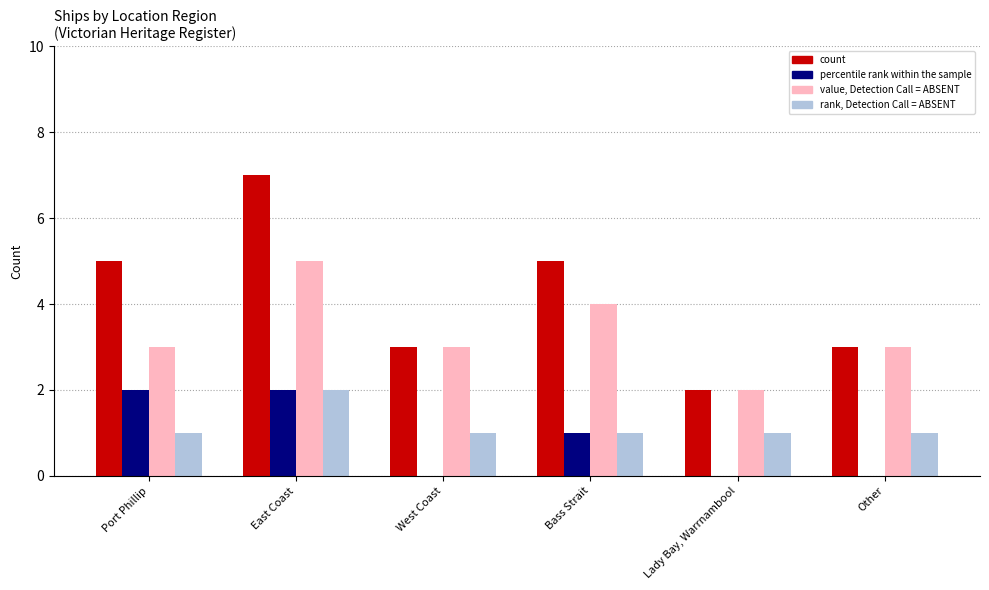

What is the total value across all series at West Coast?

7